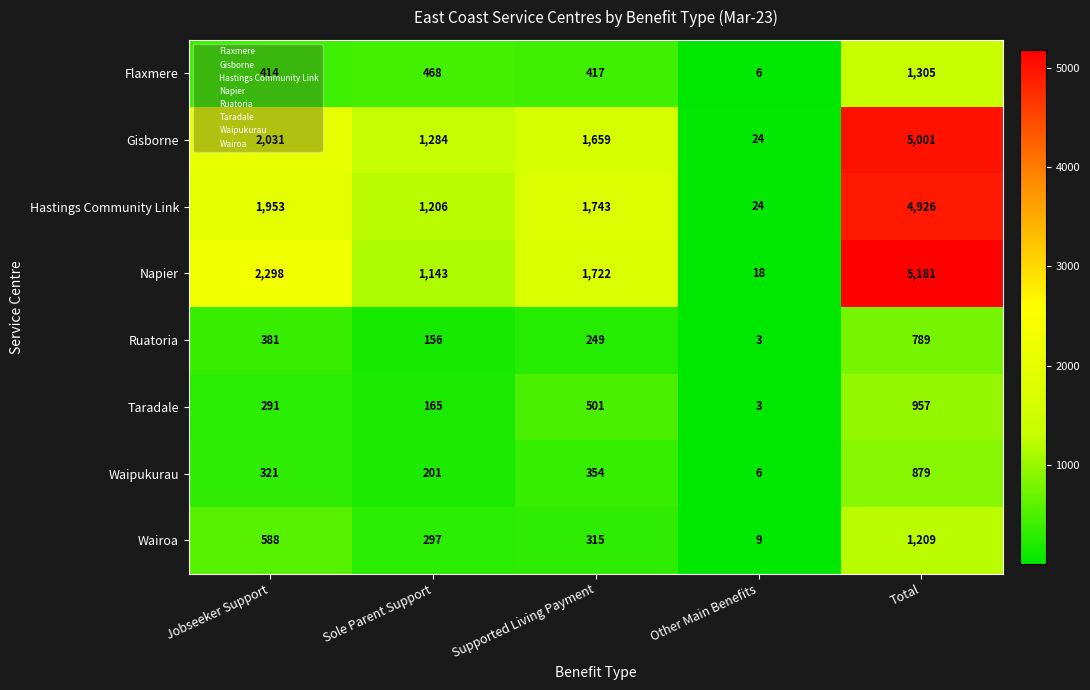

Which category has the lowest value across all series?

Other Main Benefits